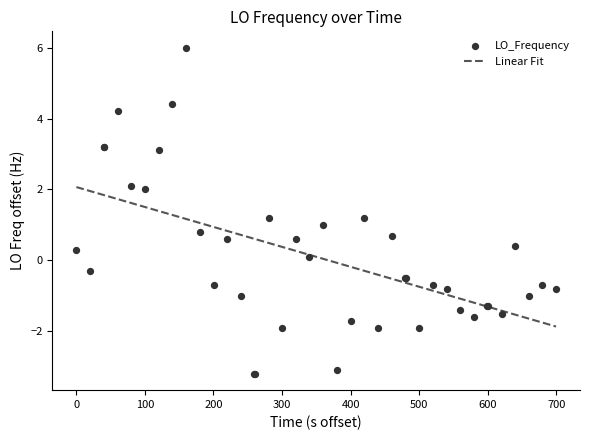

What is the lowest value of the Linear Fit series?

-1.9